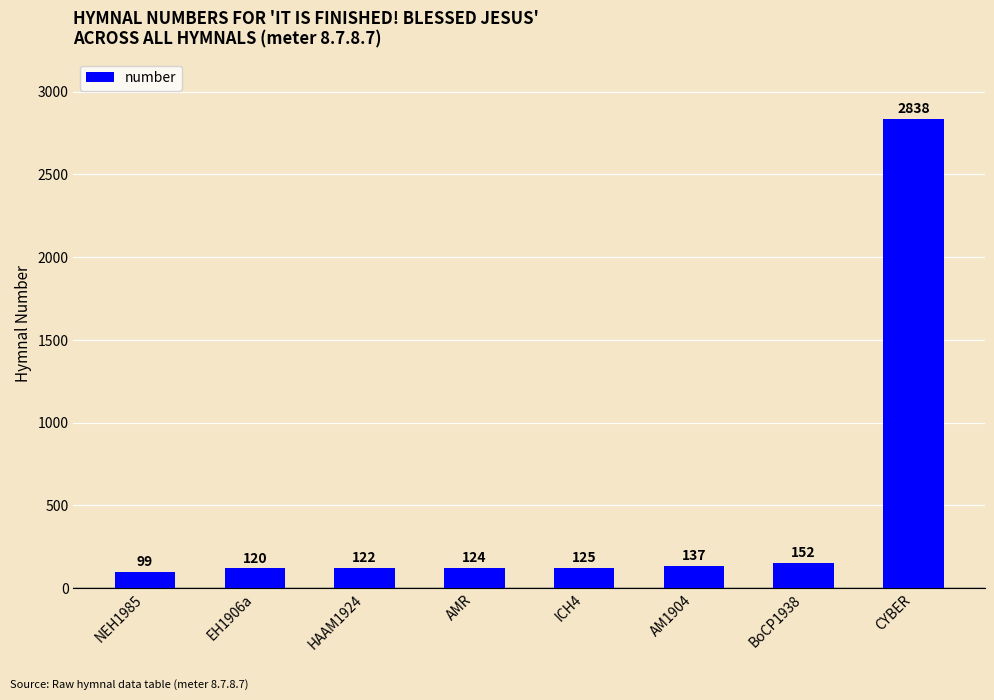

What is the difference between the maximum and second lowest values?

2718